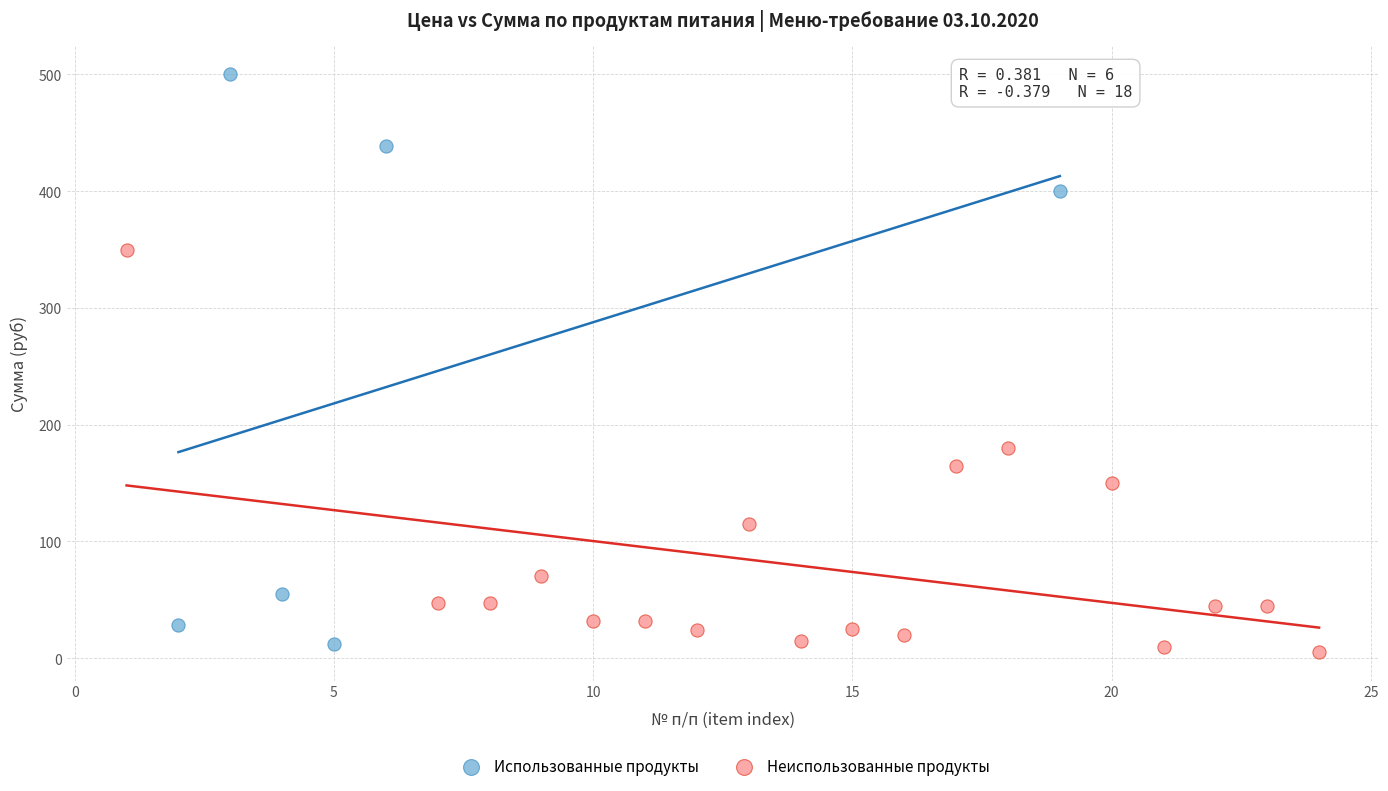

Which series has the largest Y range (max minus min)?

Использованные продукты